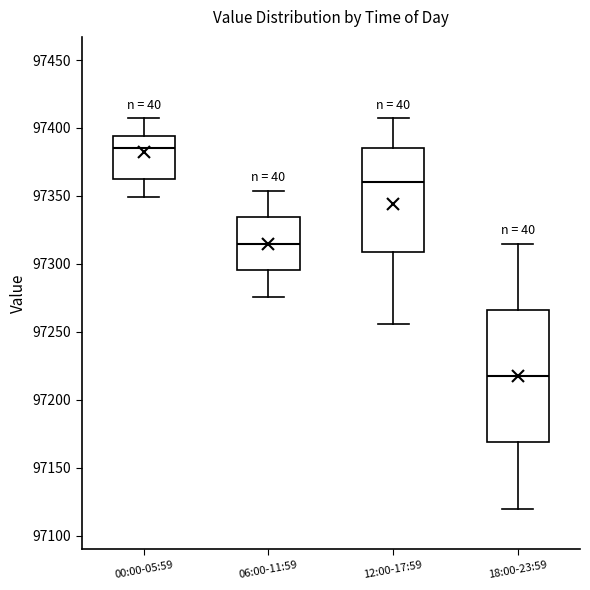

Which box has the highest median line?

00:00-05:59